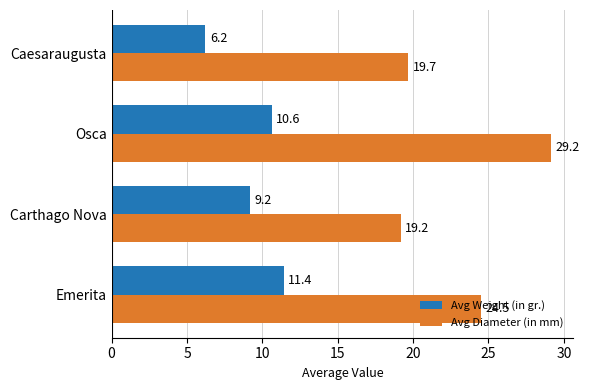

True or false: Avg Diameter (in mm) has a value of 19.7 at Caesaraugusta.

True